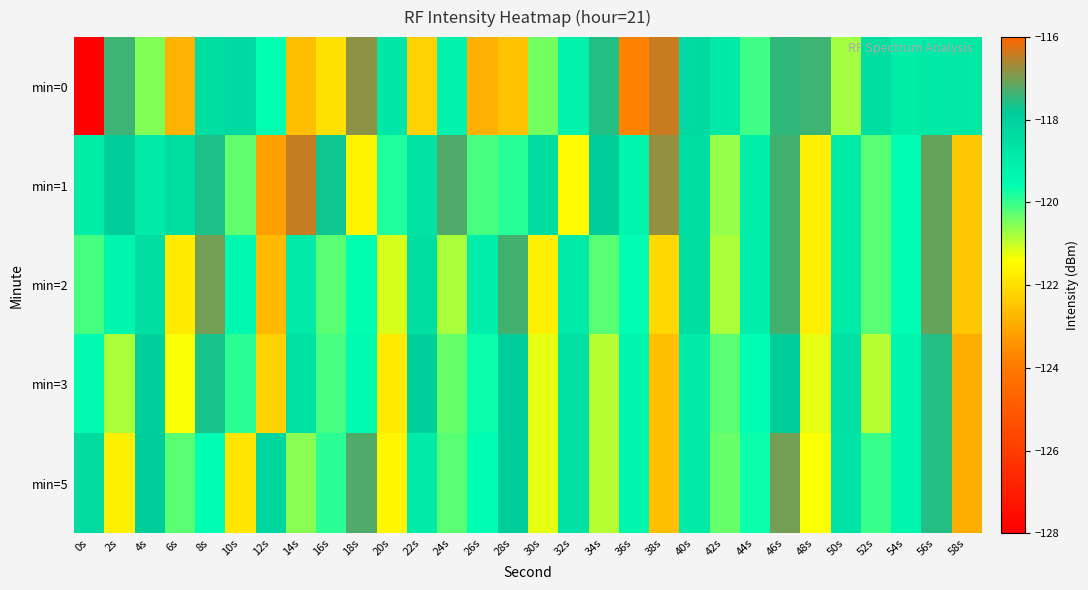

Which series has the largest total across all categories?

min=1